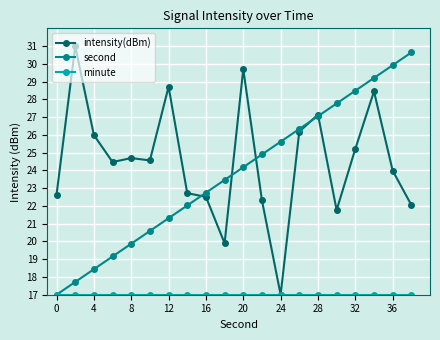

Which series has the largest total across all categories?

intensity(dBm)